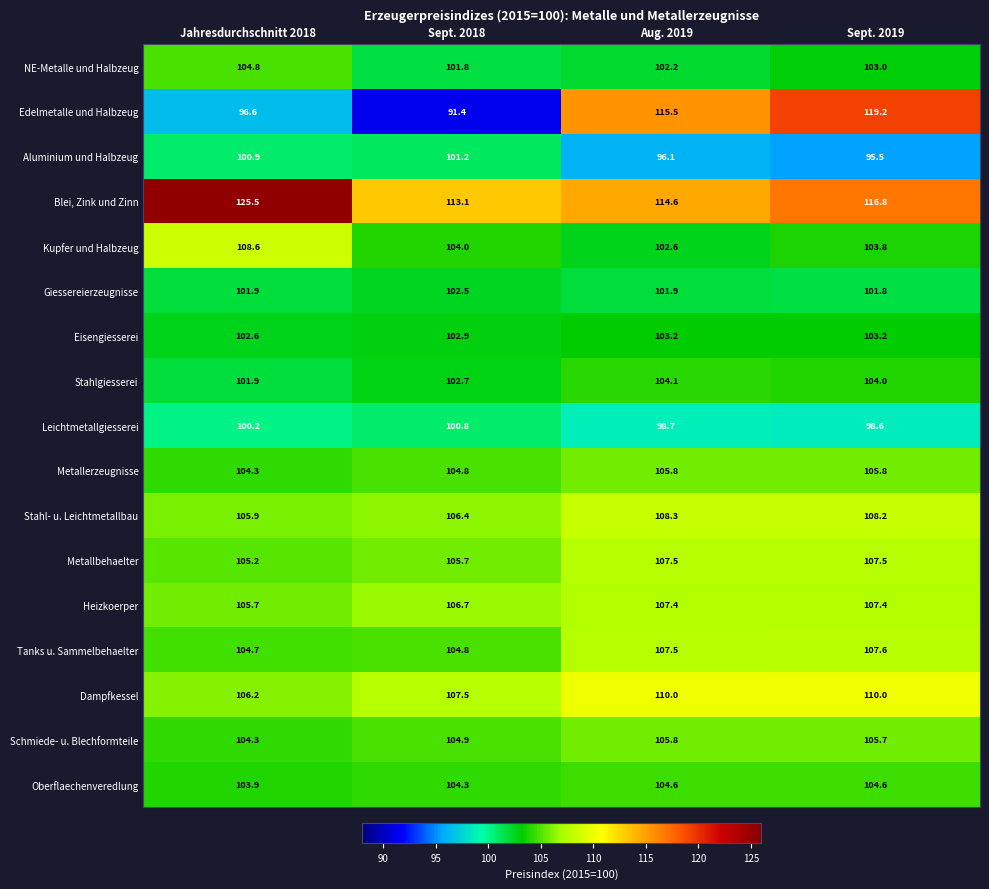

Which category has the highest value across all series?

Jahresdurchschnitt 2018